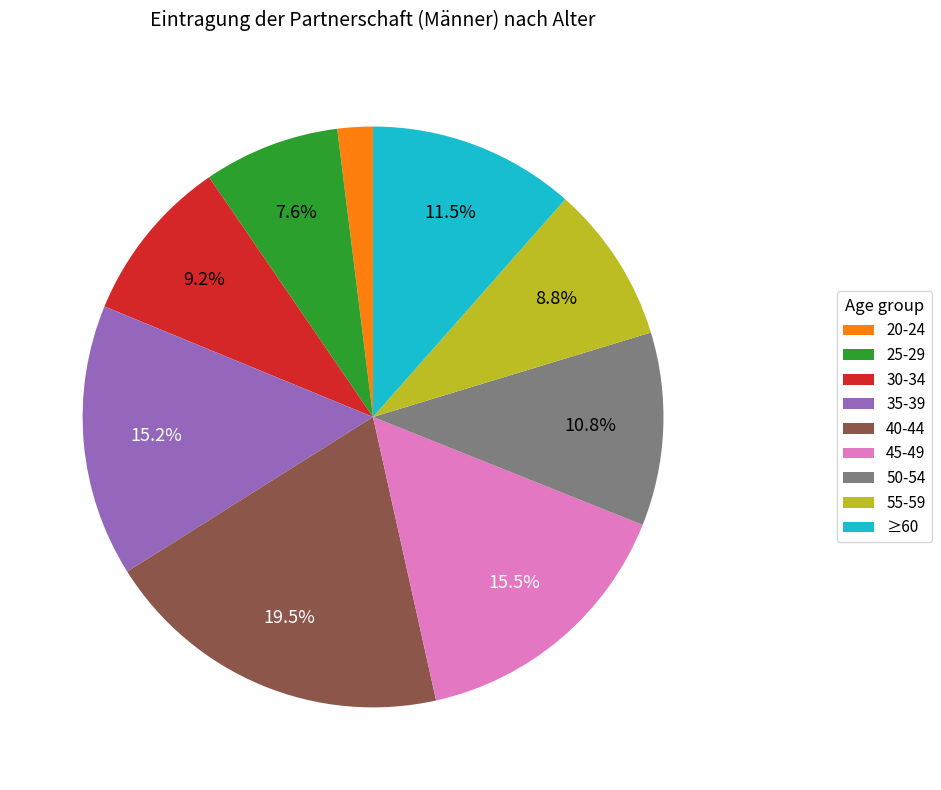

What is the ratio of the value at 45-49 to the value at 55-59?

1.8